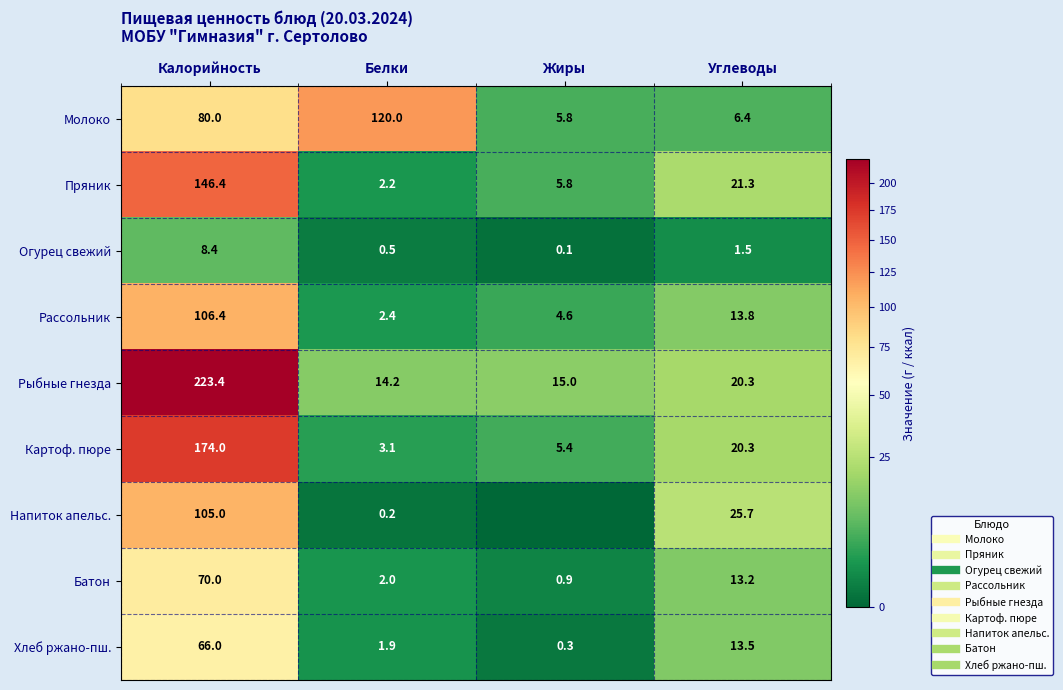

What is the difference between the maximum and minimum values in the Огурец свежий series?

8.3